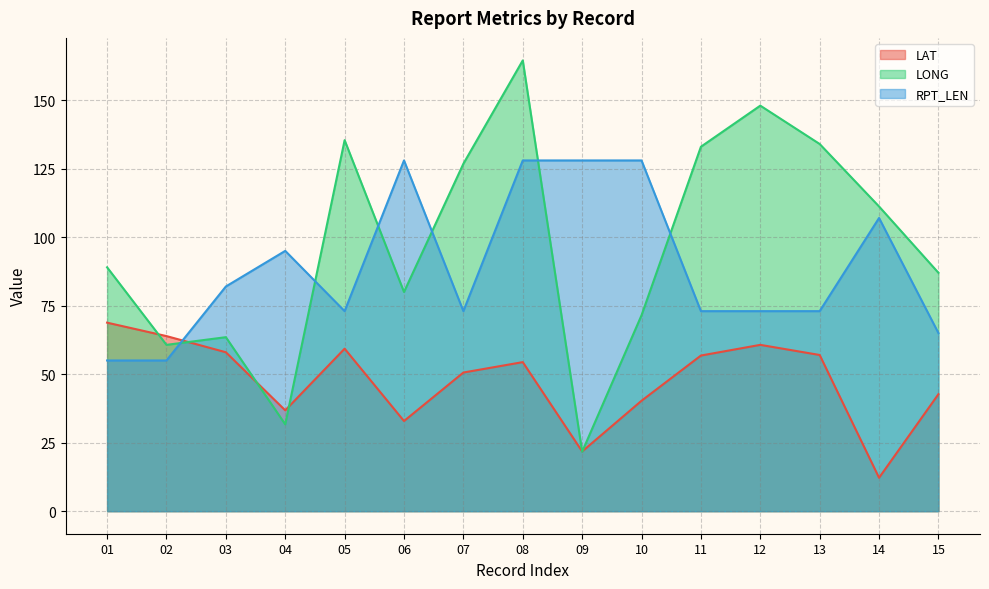

Reading right to left, list all the values displayed in this chart.

LAT: 15=42.7	14=12.2	13=57.0	12=60.7	11=56.8	10=40.3	09=21.8	08=54.4	07=50.6	06=32.9	05=59.3	04=36.8	03=58.0	02=63.9	01=68.8
LONG: 15=87.0	14=111.2	13=134.0	12=148.0	11=133.0	10=71.5	09=21.7	08=164.5	07=126.8	06=80.0	05=135.4	04=31.7	03=63.5	02=60.7	01=89.0
RPT_LEN: 15=65.0	14=107.0	13=73.0	12=73.0	11=73.0	10=128.0	09=128.0	08=128.0	07=73.0	06=128.0	05=73.0	04=95.0	03=82.0	02=55.0	01=55.0